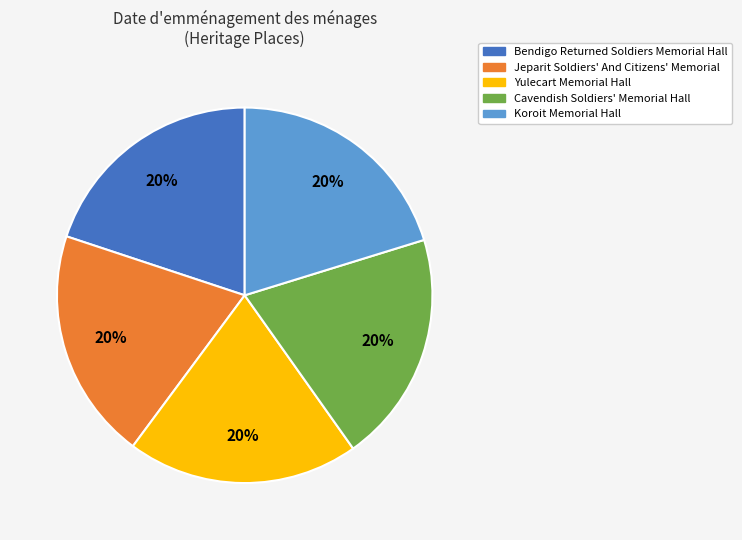

Approximately how many times larger is the value at Jeparit Soldiers' And Citizens' Memorial compared to Yulecart Memorial Hall?

1.0